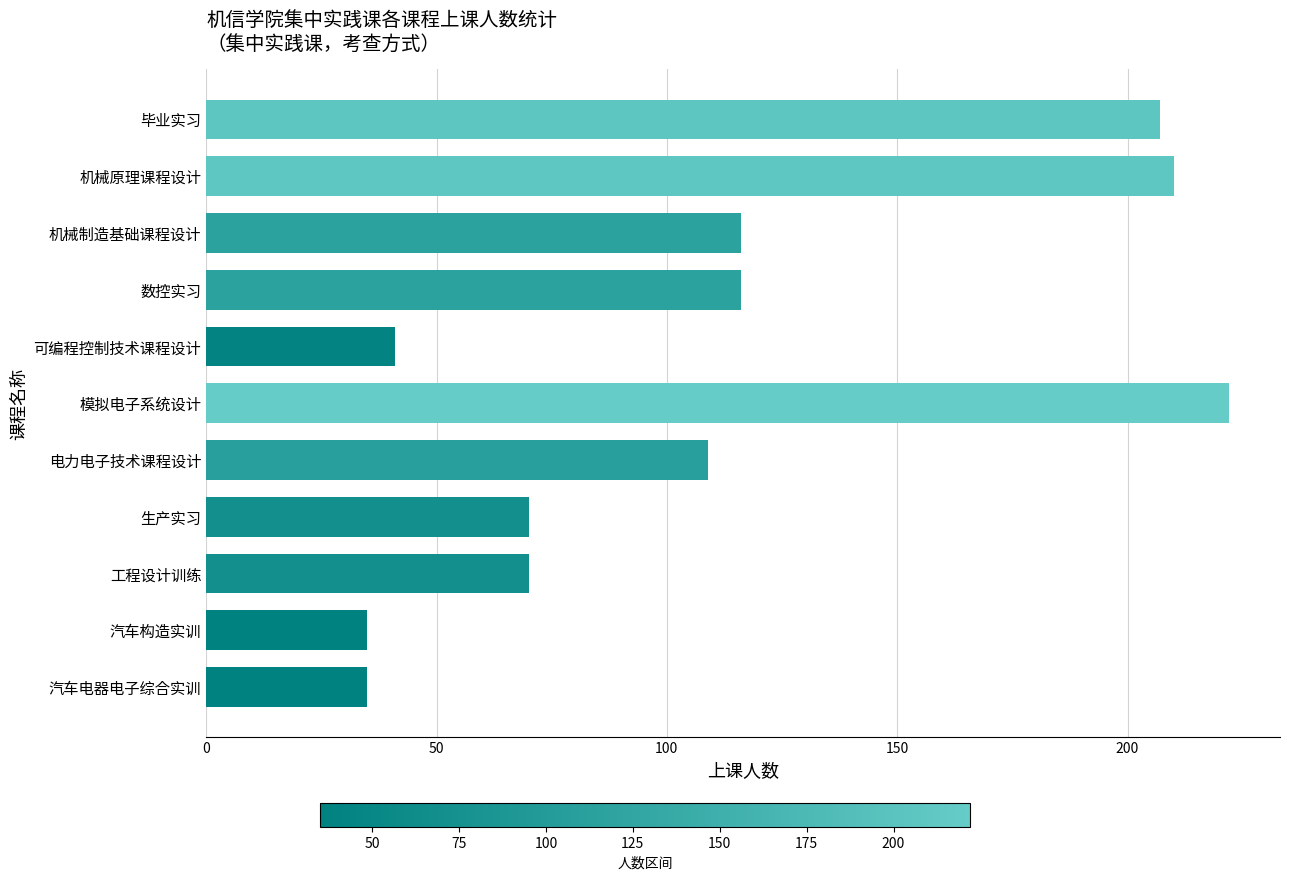

Does the chart contain stacked bars?

No